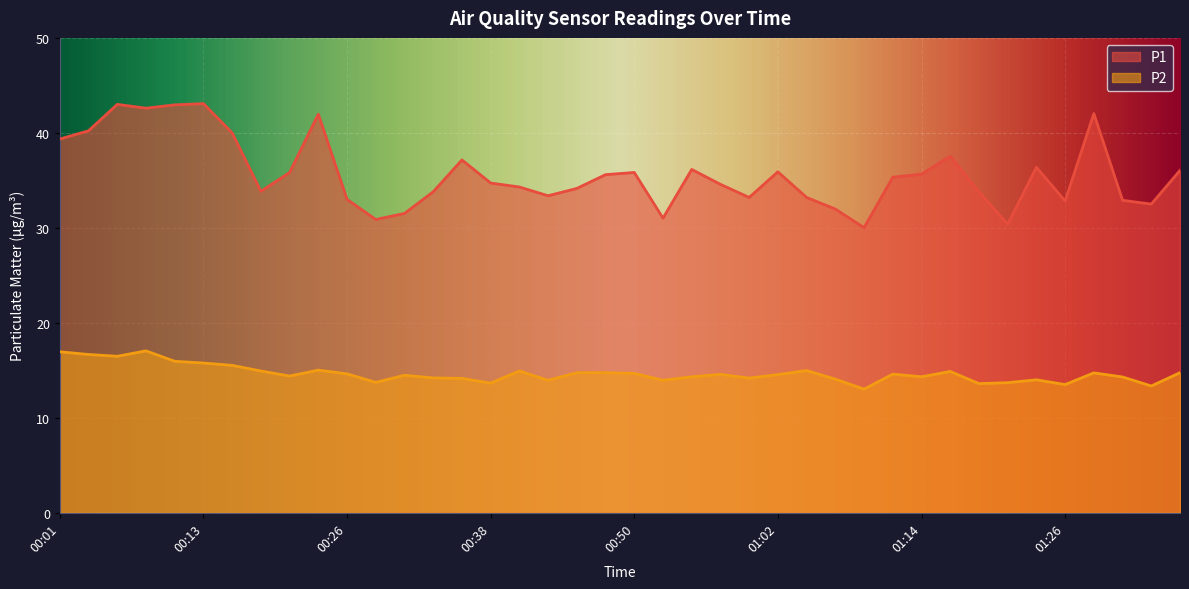

At which category does P1 reach its first local valley?

00:08